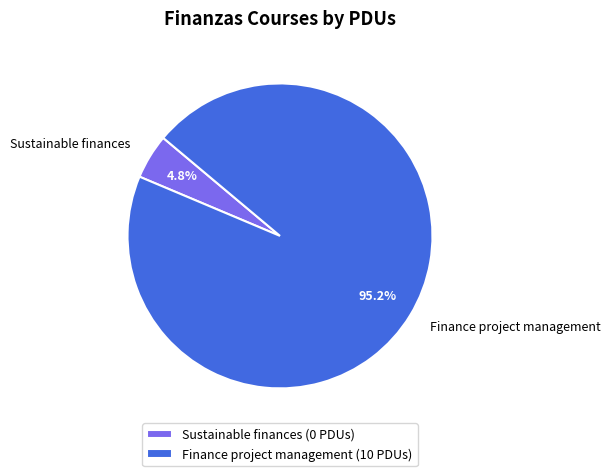

Count the number of slices in the pie.

2